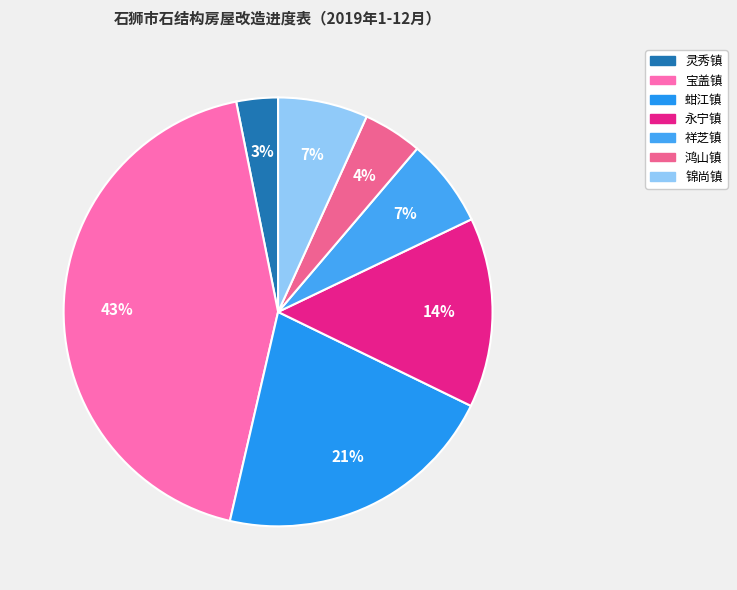

How many slices are in this pie chart?

7